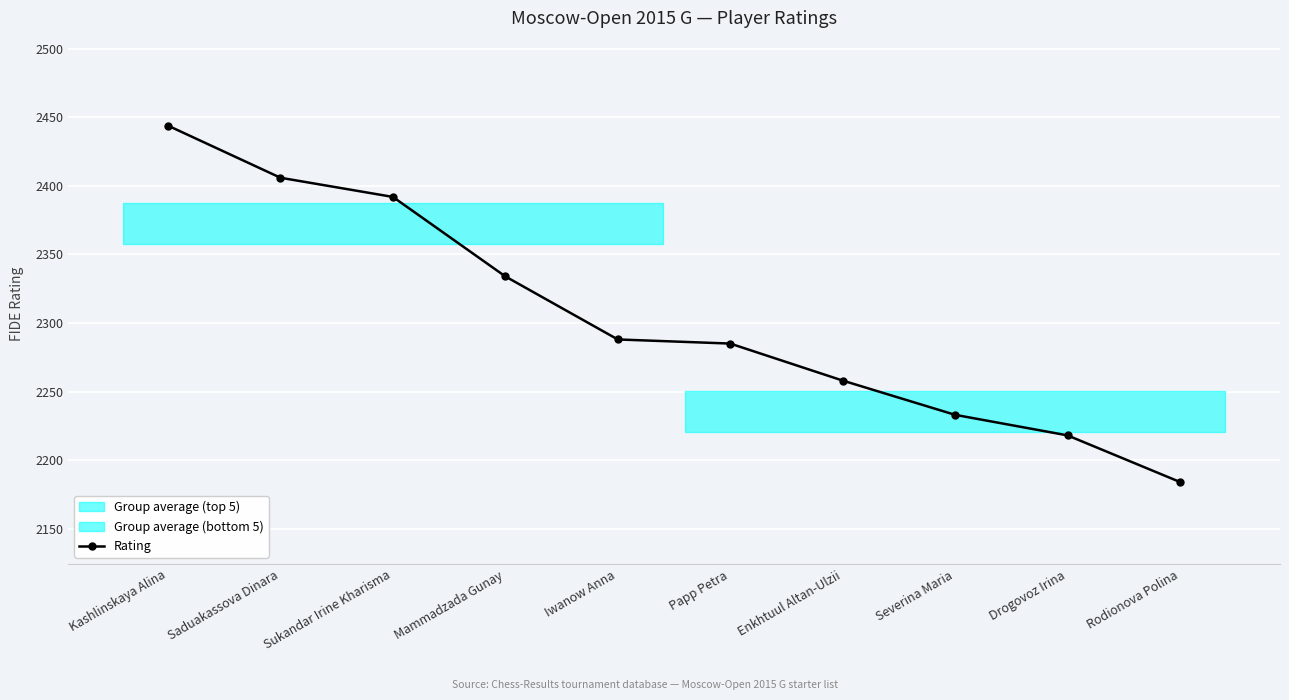

What is the average value?

2304